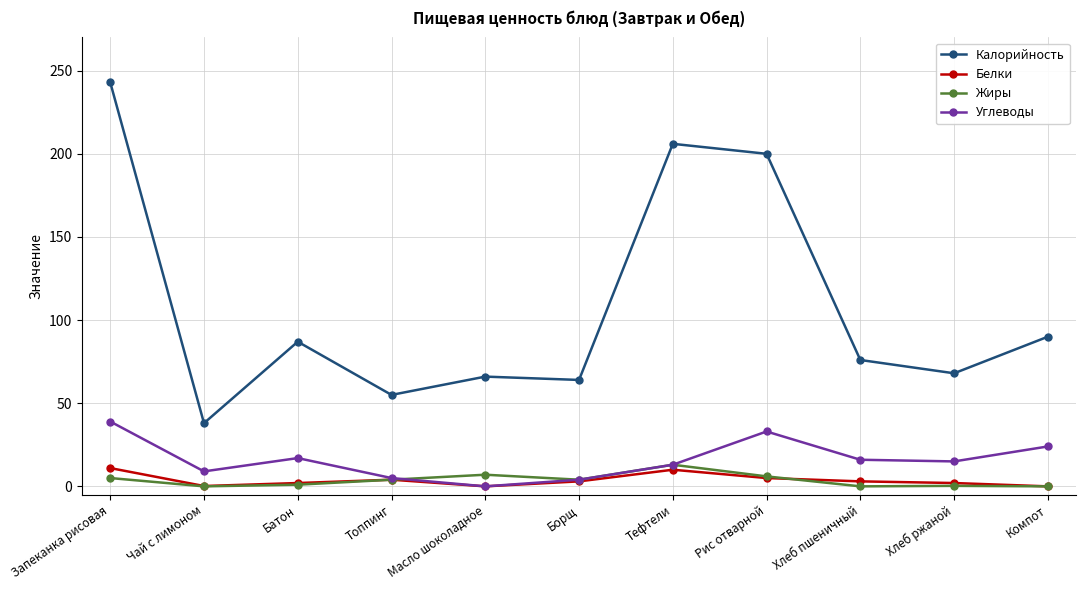

True or false: Жиры and Калорийность cross at least once.

False